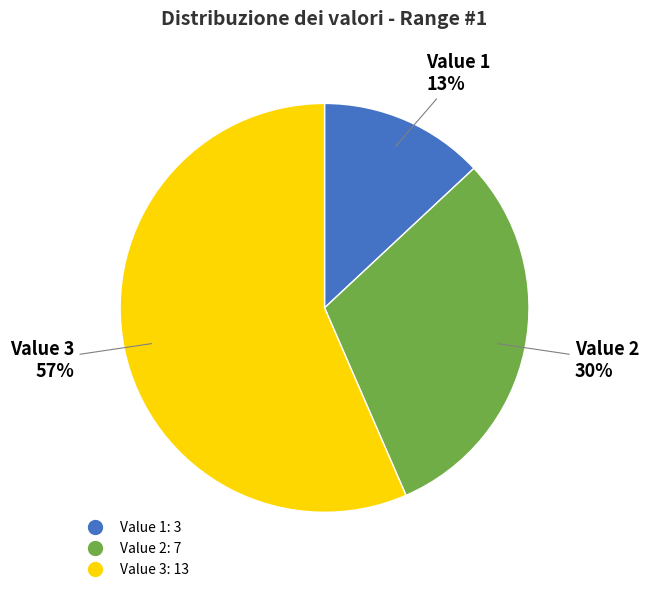

What percentage is the Value 3 slice, to the nearest percent?

57%